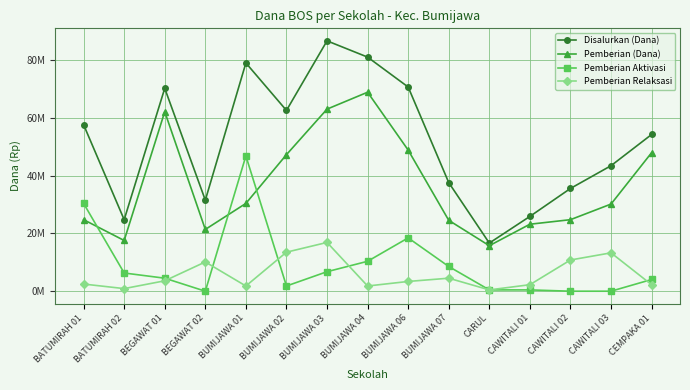

What are all the series names shown in the legend?

Disalurkan (Dana), Pemberian (Dana), Pemberian Aktivasi, Pemberian Relaksasi